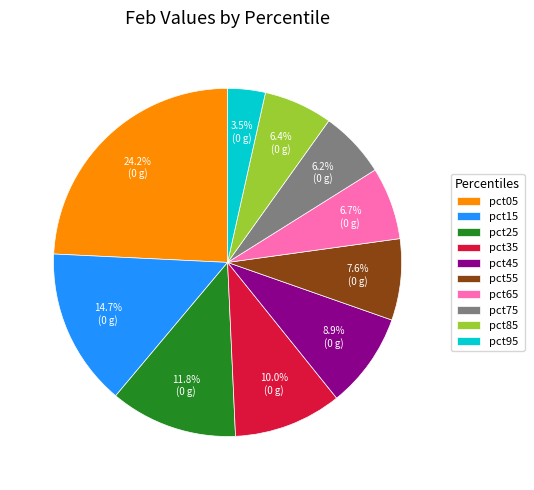

What percentage is the pct35 slice, to the nearest percent?

10%